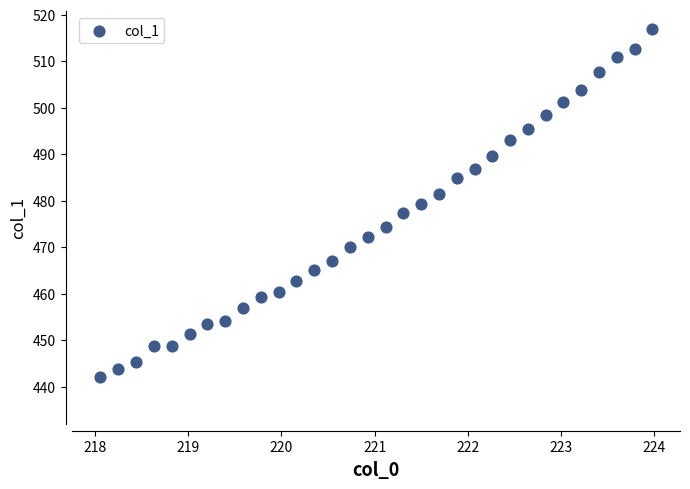

What is the range of Y values (max minus min)?

75.0